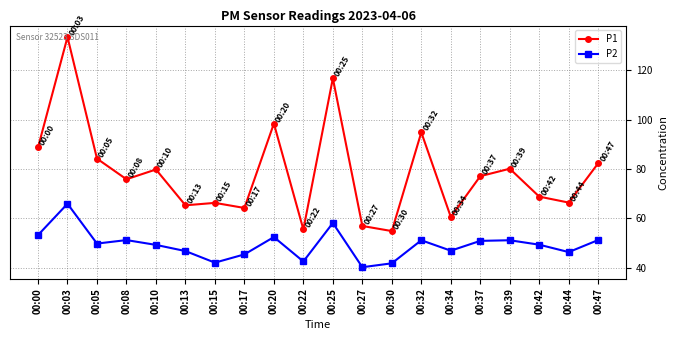

True or false: P1 and P2 cross at least once.

False